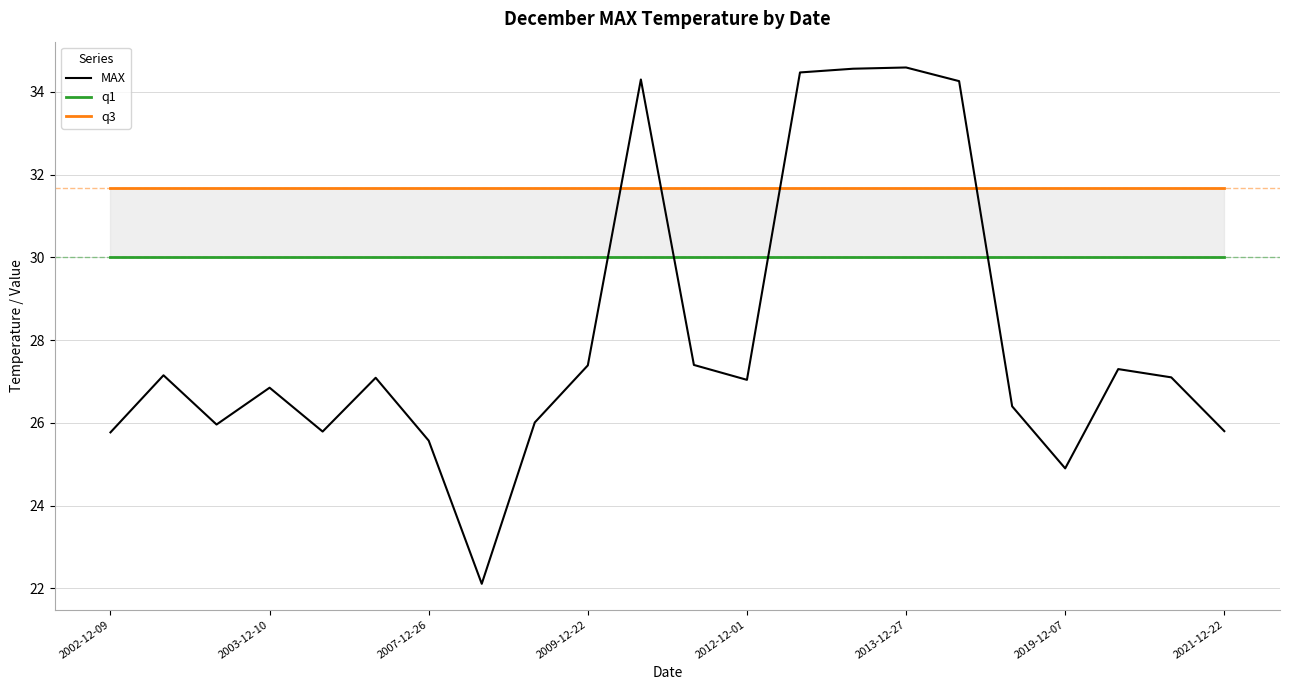

What is the value of the q1 point at the 7th from the left?

30.0